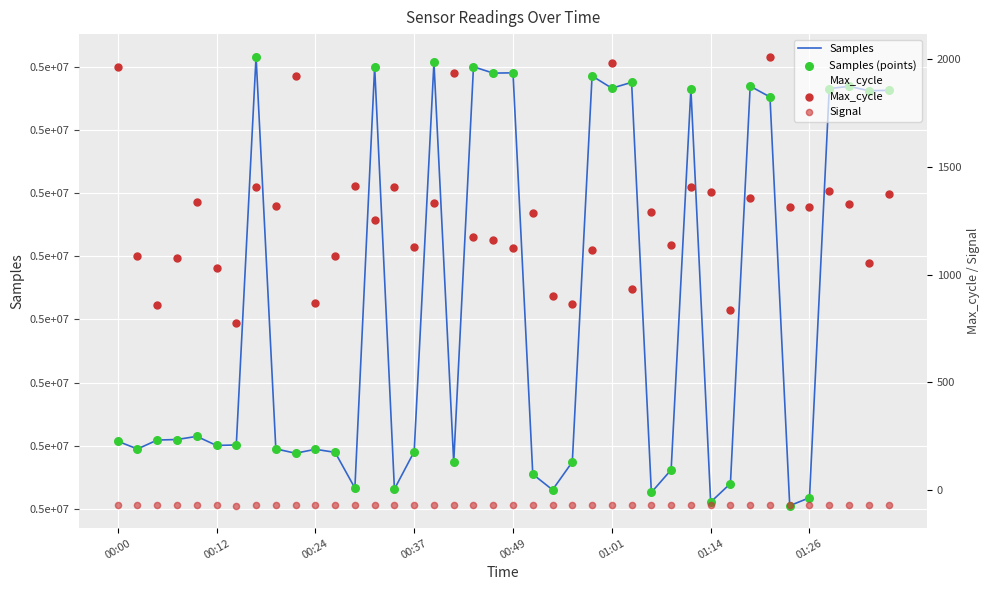

Which series has the largest total across all categories?

Samples